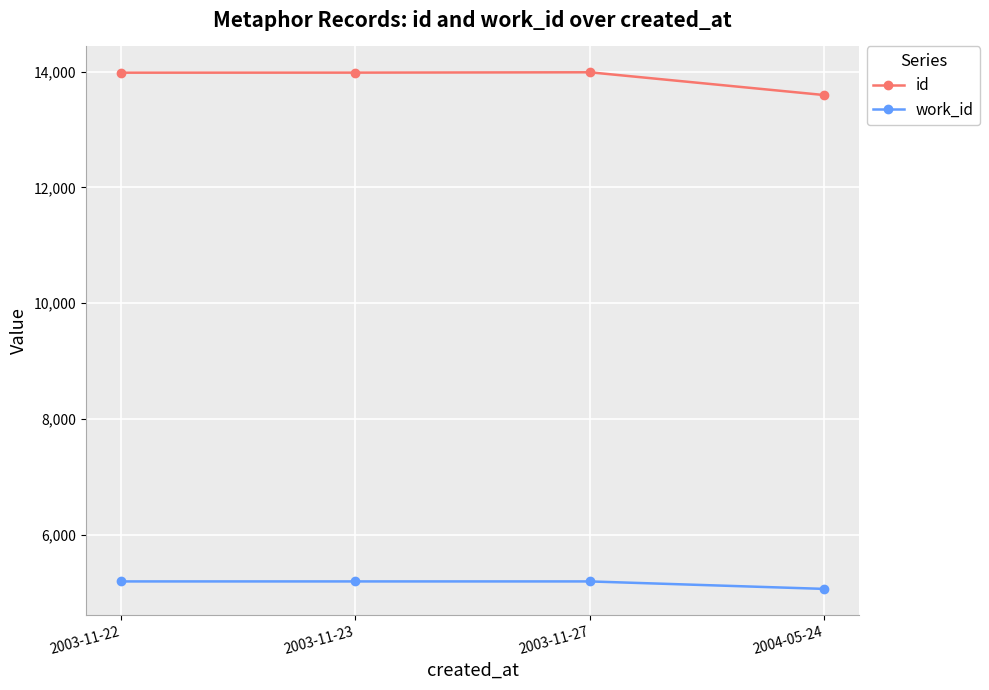

What is the lowest value of the id series?

13594